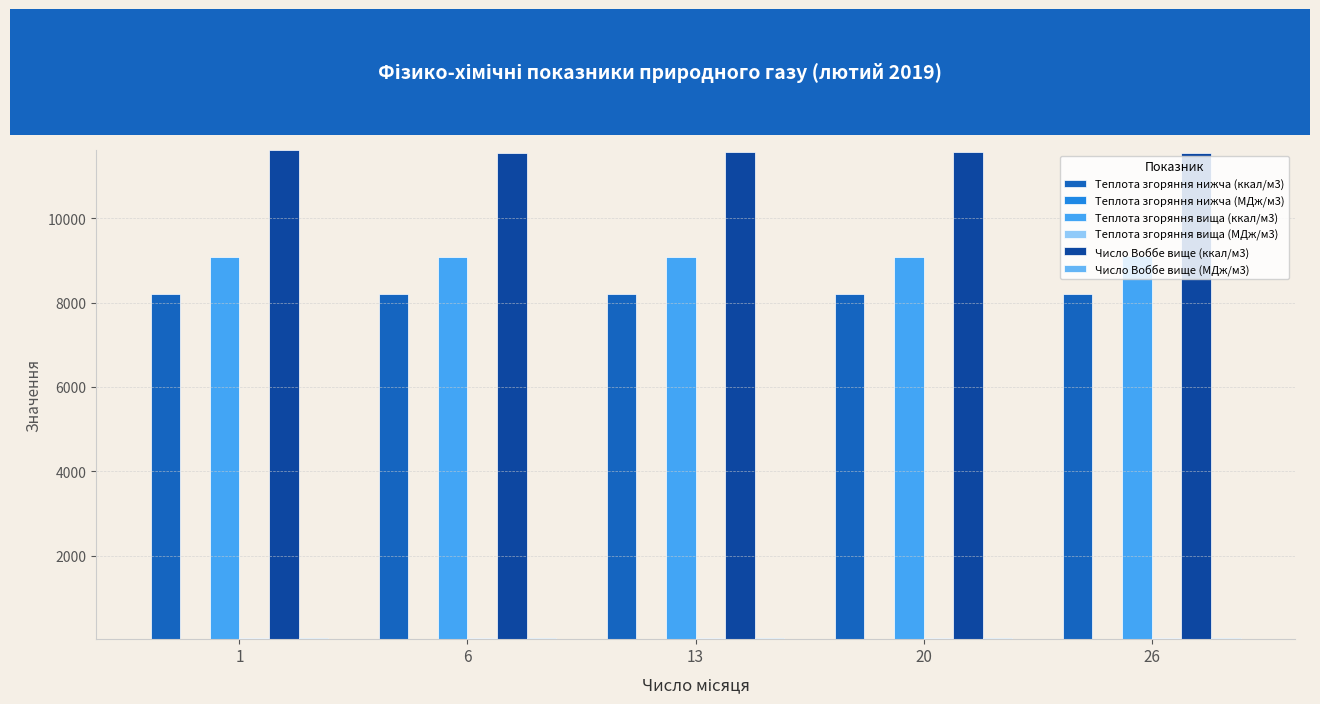

How many data points does each series have?

5